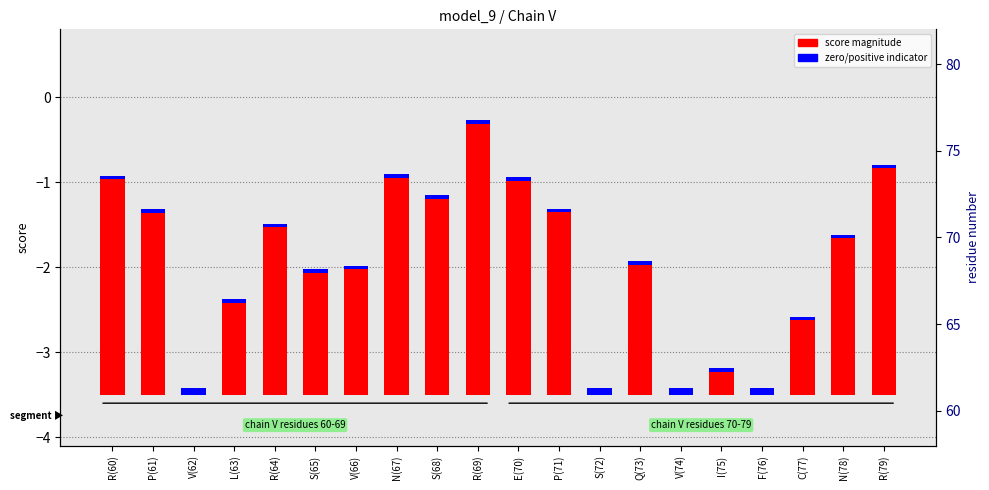

What is the total value across all series at N(67)?

2.6